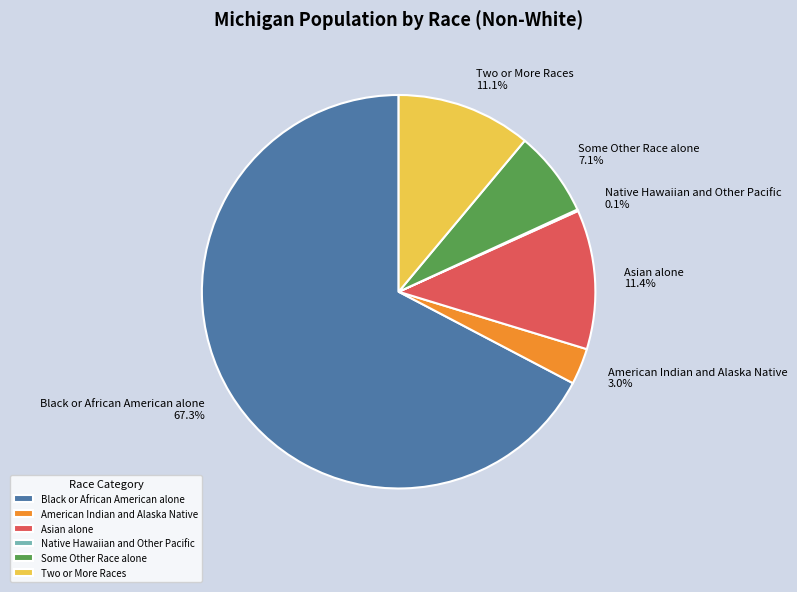

True or false: Some Other Race alone accounts for 7% of the total.

True